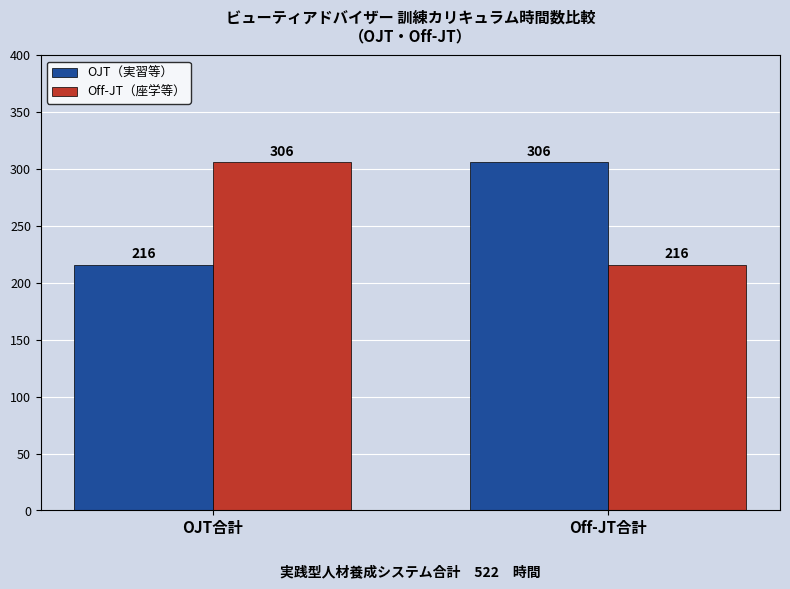

What is the total value across all series at Off-JT合計?

522